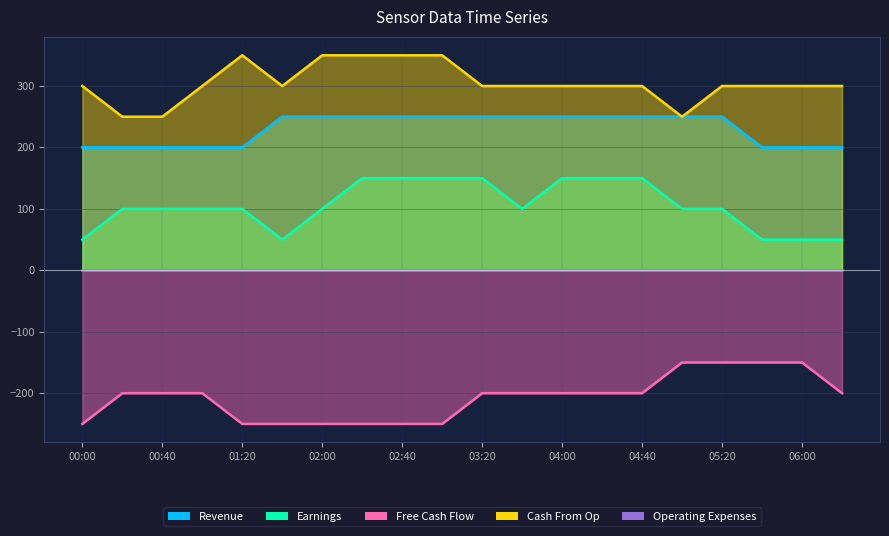

True or false: Free Cash Flow and Earnings intersect in this chart.

False